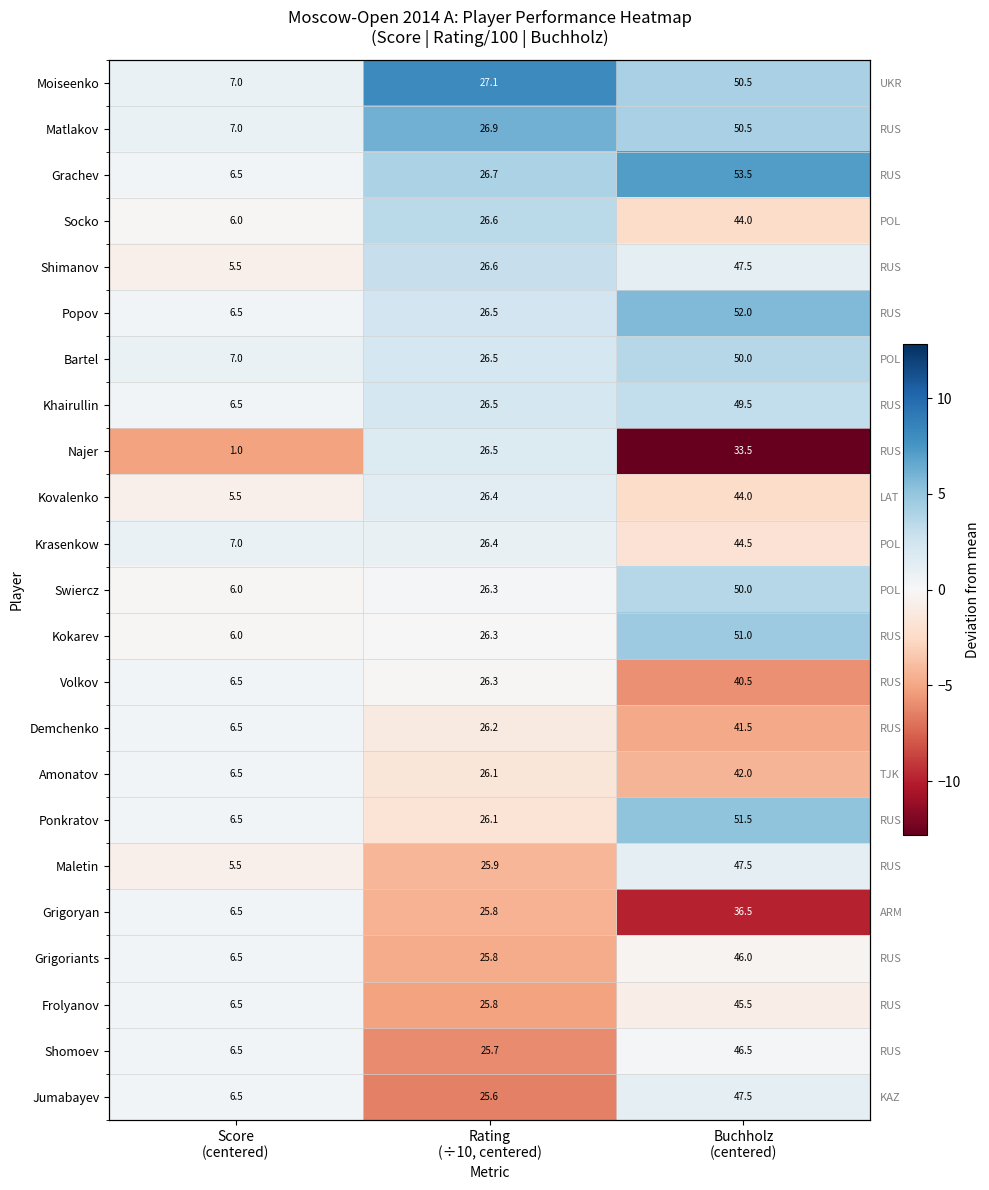

How many data points does each series have?

3